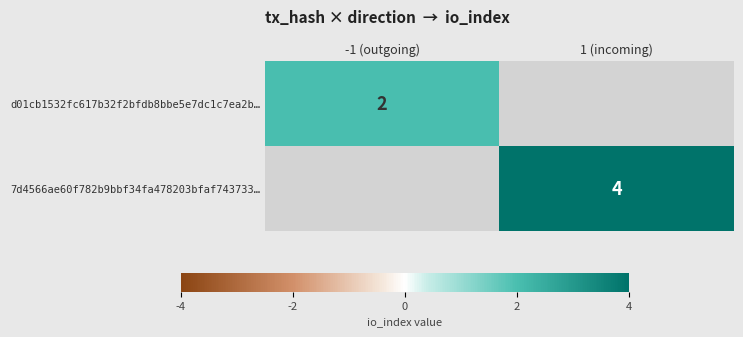

The 7d4566ae60f782b9bbf34fa478203bfaf743733… series shows 7 at 1 (incoming). True or false?

False